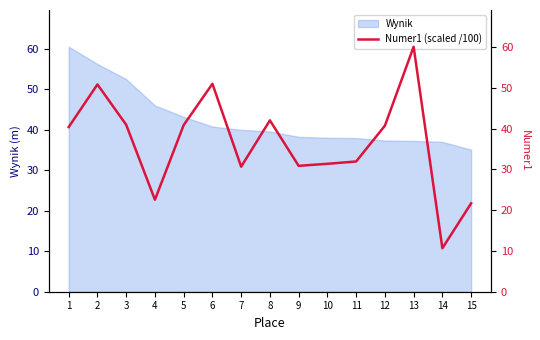

The value at 14 is 5.6. True or false?

False